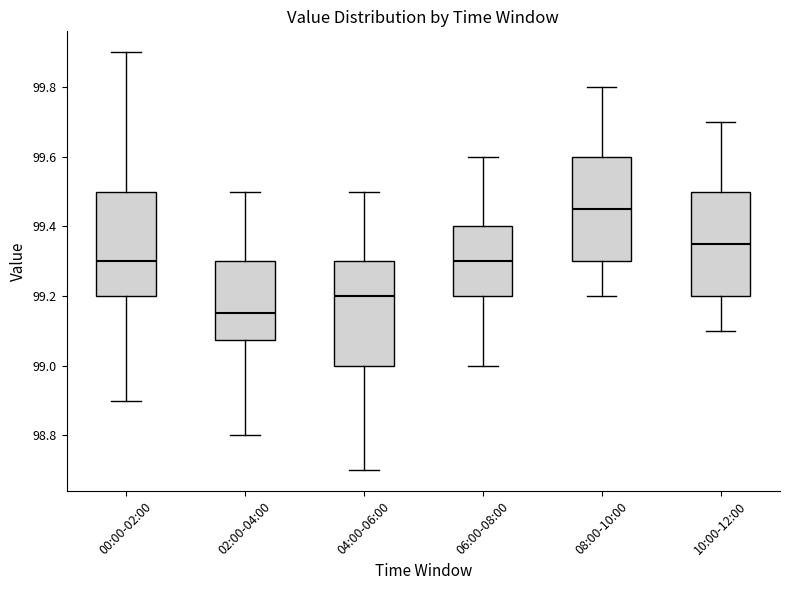

Reading left to right, transcribe this box plot: for each box, give where its median line is, the range the box spans, and where its two whiskers end, as read against the y-axis. The values are not printed on the chart, so give them approximately, as read against the axis.

00:00-02:00: median 99.30, box 99.20 to 99.50, whiskers 98.90 to 99.90
02:00-04:00: median 99.16, box 99.08 to 99.30, whiskers 98.80 to 99.50
04:00-06:00: median 99.20, box 99.00 to 99.30, whiskers 98.70 to 99.50
06:00-08:00: median 99.30, box 99.20 to 99.40, whiskers 99.00 to 99.60
08:00-10:00: median 99.46, box 99.30 to 99.60, whiskers 99.20 to 99.80
10:00-12:00: median 99.36, box 99.20 to 99.50, whiskers 99.10 to 99.70